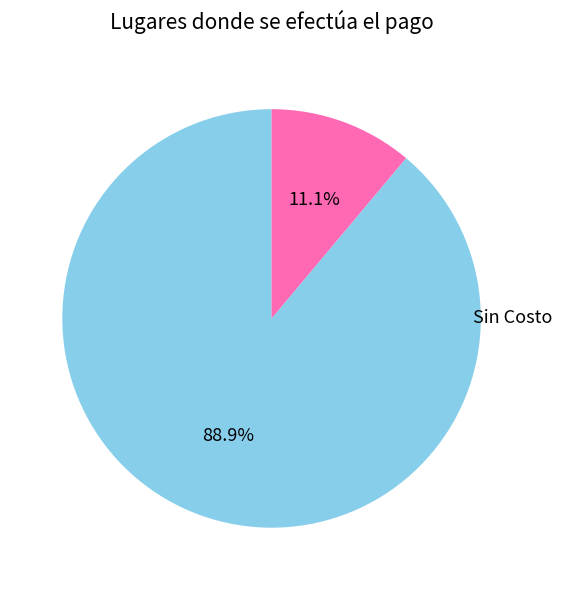

Do Cajas de Tesoreria Municipal and Sin Costo together represent more than half of the pie?

Yes